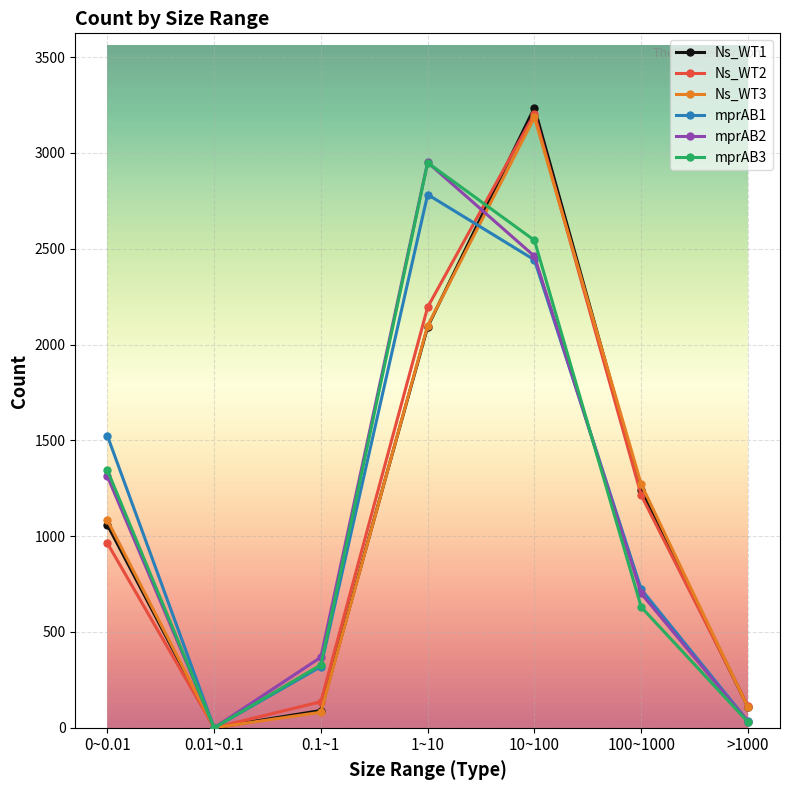

At which category does mprAB3 reach its first local valley?

0.01~0.1